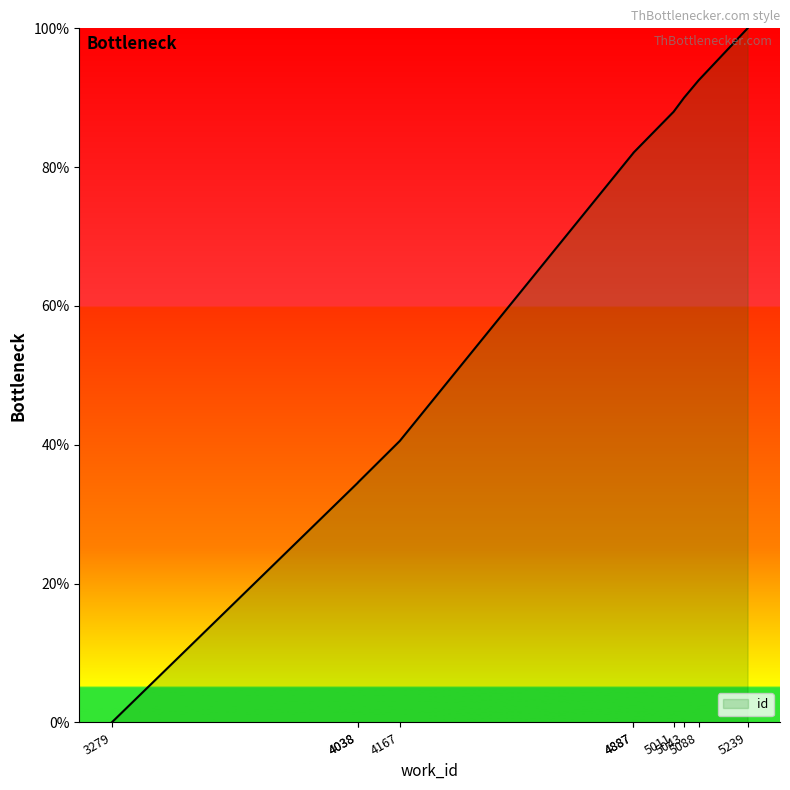

Between 4167 and 4038, which is larger?

4167